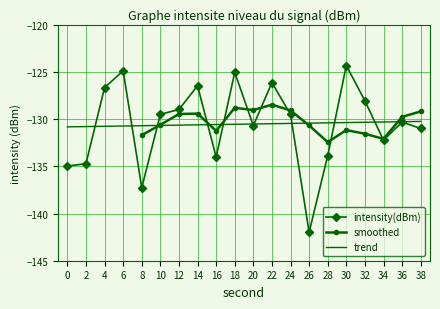

Reading right to left, what are all the values shown in this chart?

-131.0	-130.3	-132.2	-128.1	-124.3	-133.9	-142.0	-129.5	-126.1	-130.7	-125.0	-134.0	-126.5	-129.0	-129.5	-137.3	-124.9	-126.7	-134.7	-135.0